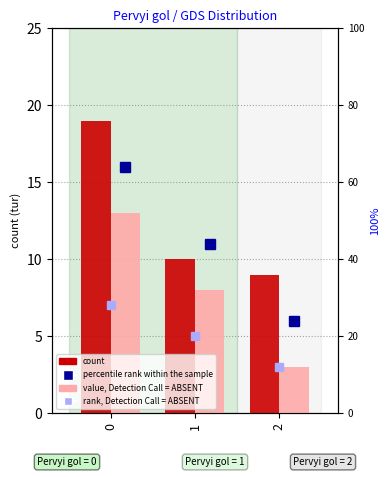

Is the value of count at 2 greater than the value of percentile rank within the sample at 2?

Yes